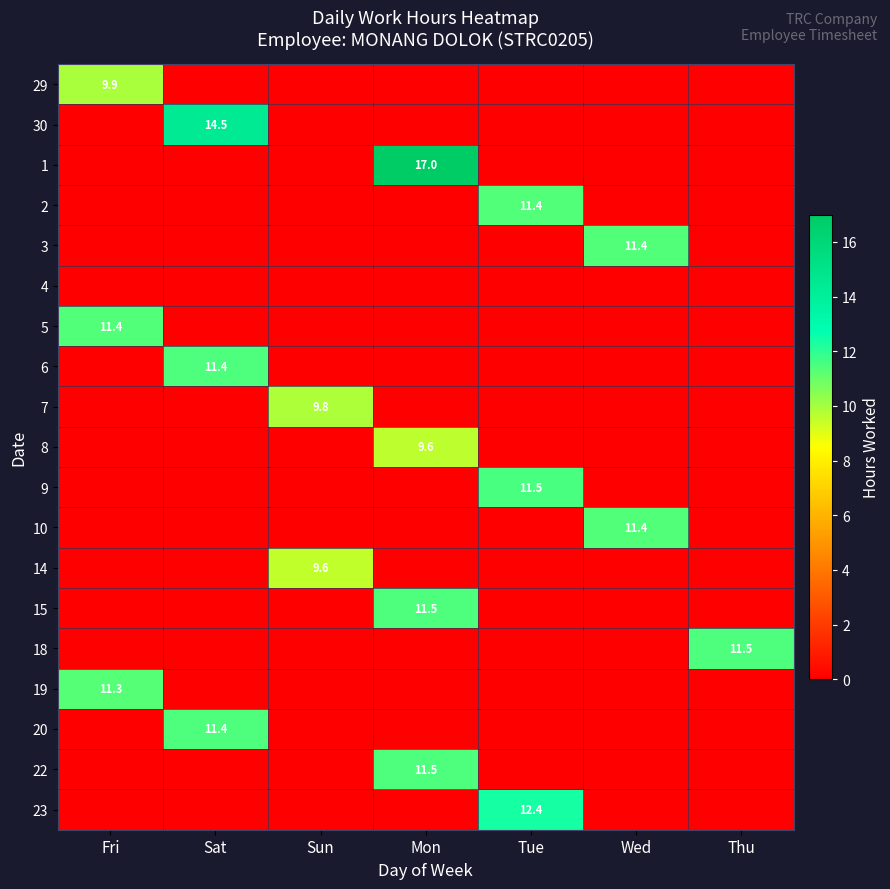

What is the average value of the 20 series?

1.6